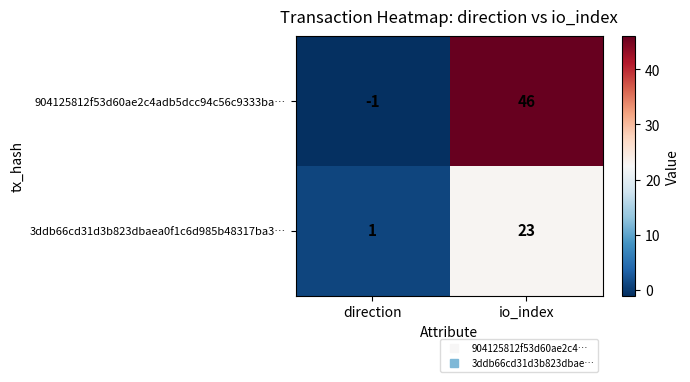

Which category has the lowest value across all series?

direction